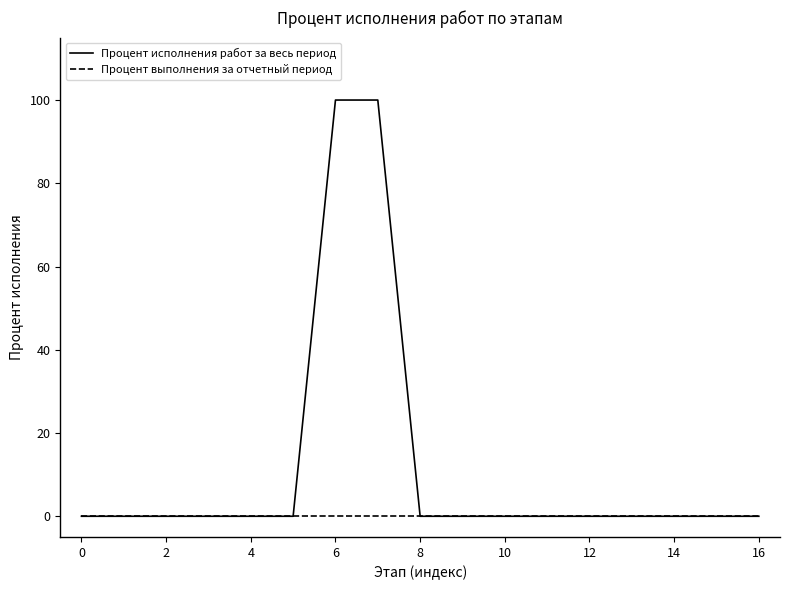

List the series in order of their overall mean, lowest first.

Процент выполнения за отчетный период, Процент исполнения работ за весь период